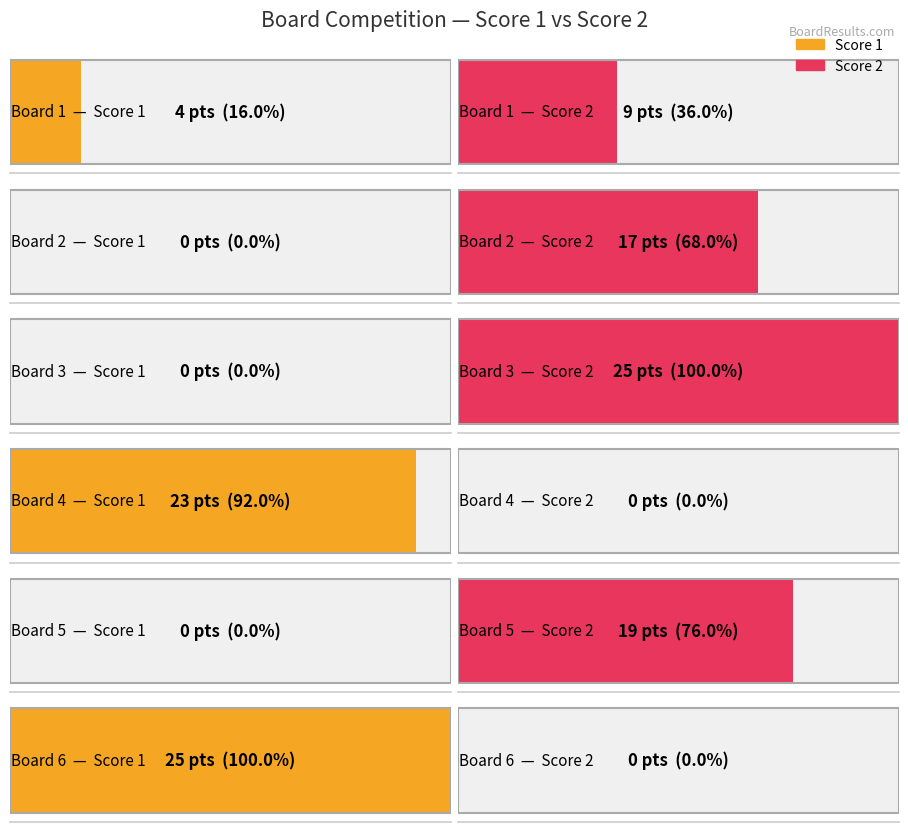

Which category has the highest value across all series?

Board 6